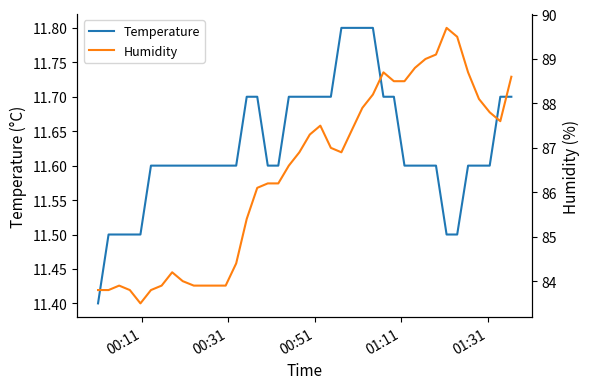

Where is Temperature nearest to the value 11?

00:11